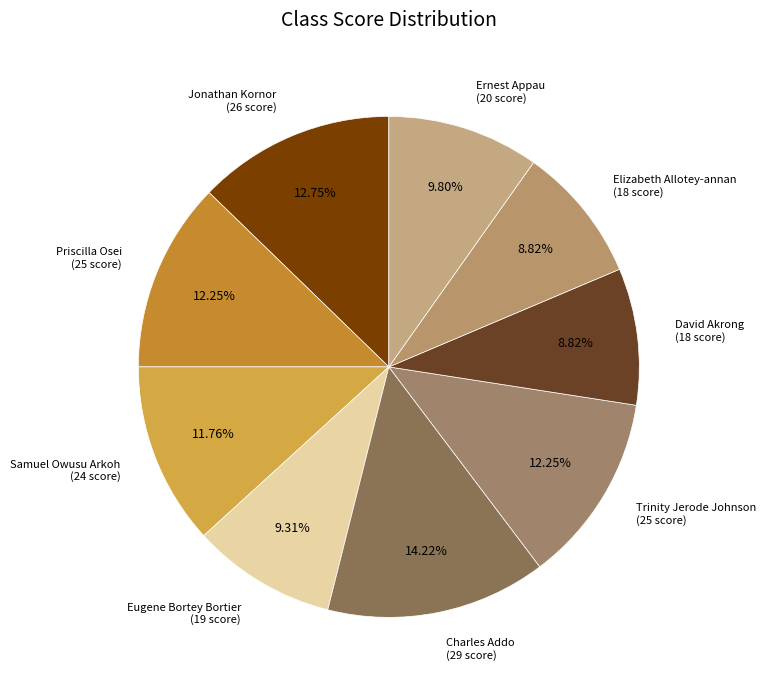

Does any single category account for the majority?

No